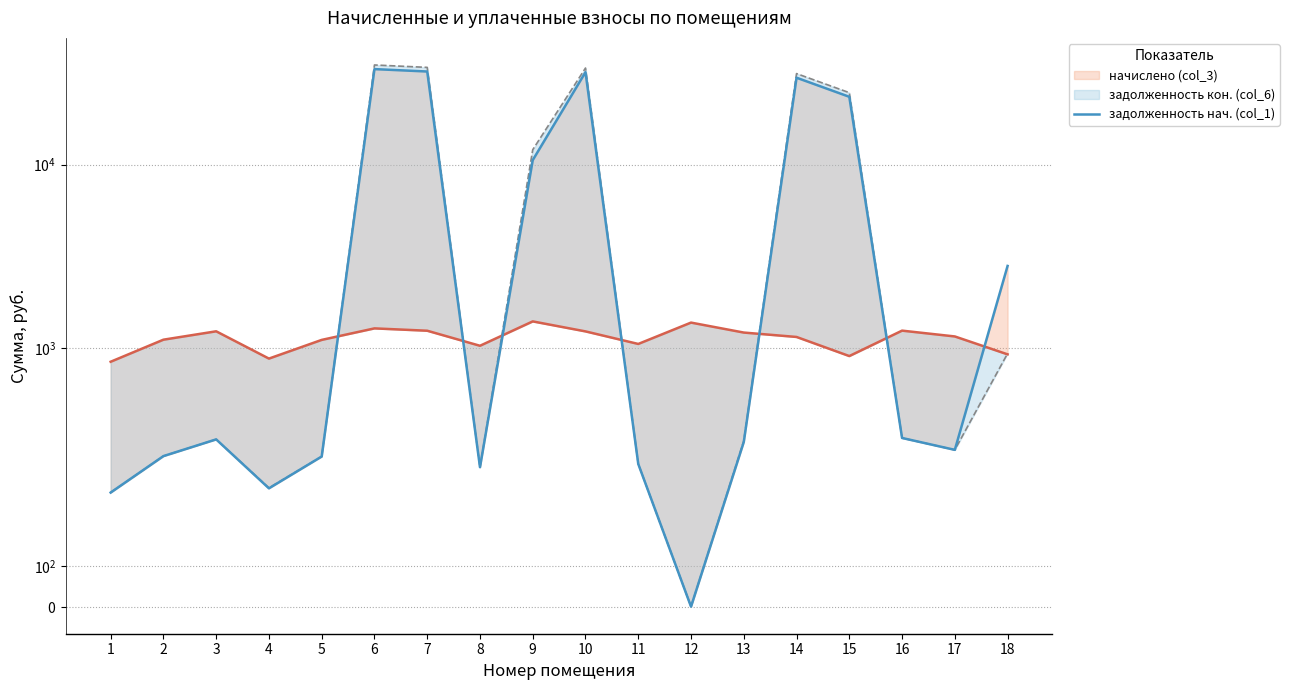

Between which two adjacent categories do задолженность нач. (col_1) and начислено (col_3) first intersect?

5 and 6